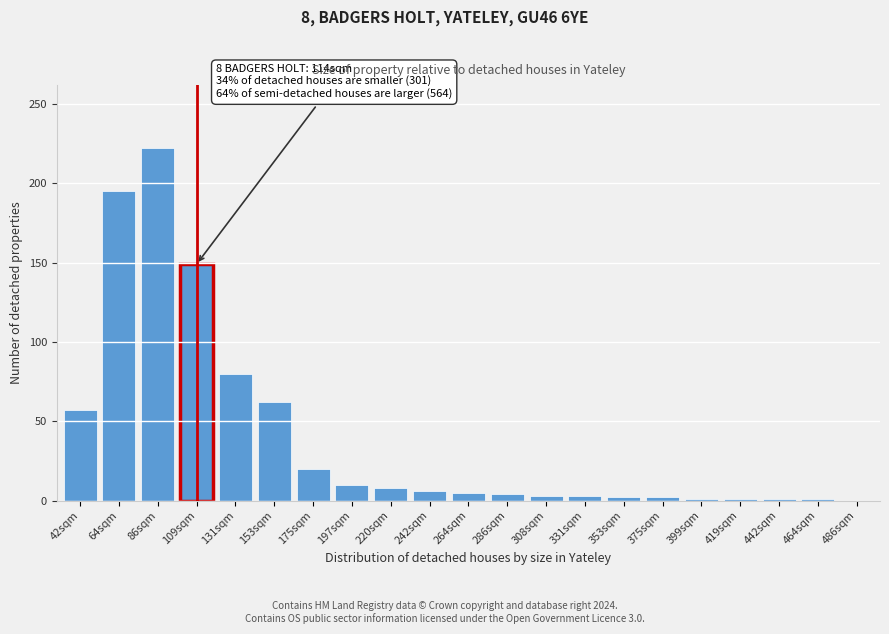

At which label is the value closest to 111?

131sqm